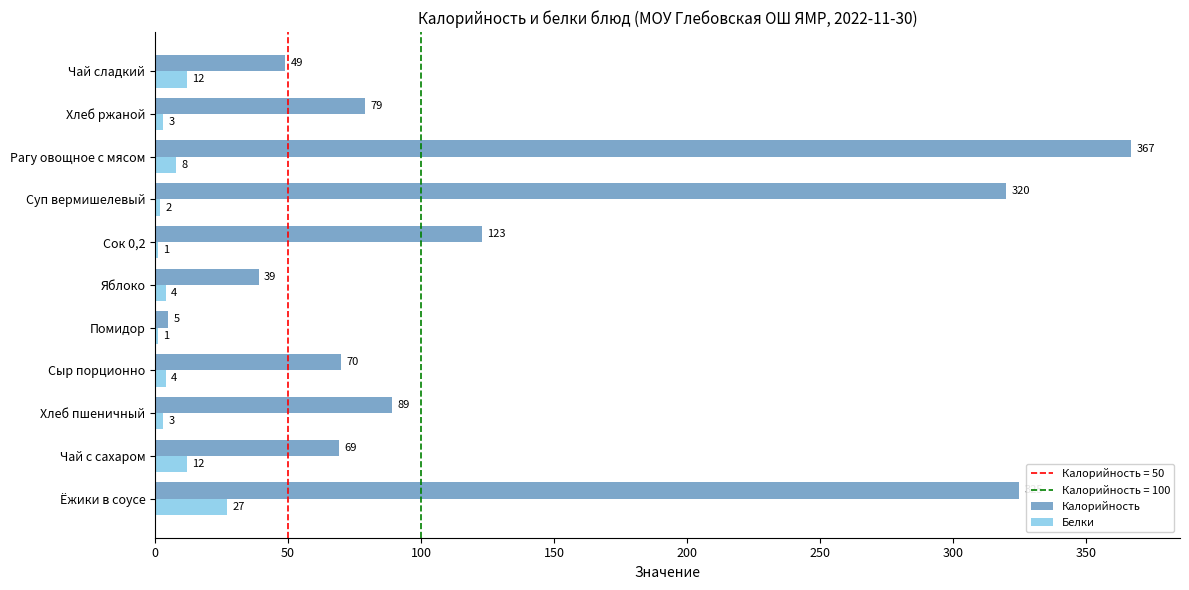

What is the sum of all Калорийность values?

1535